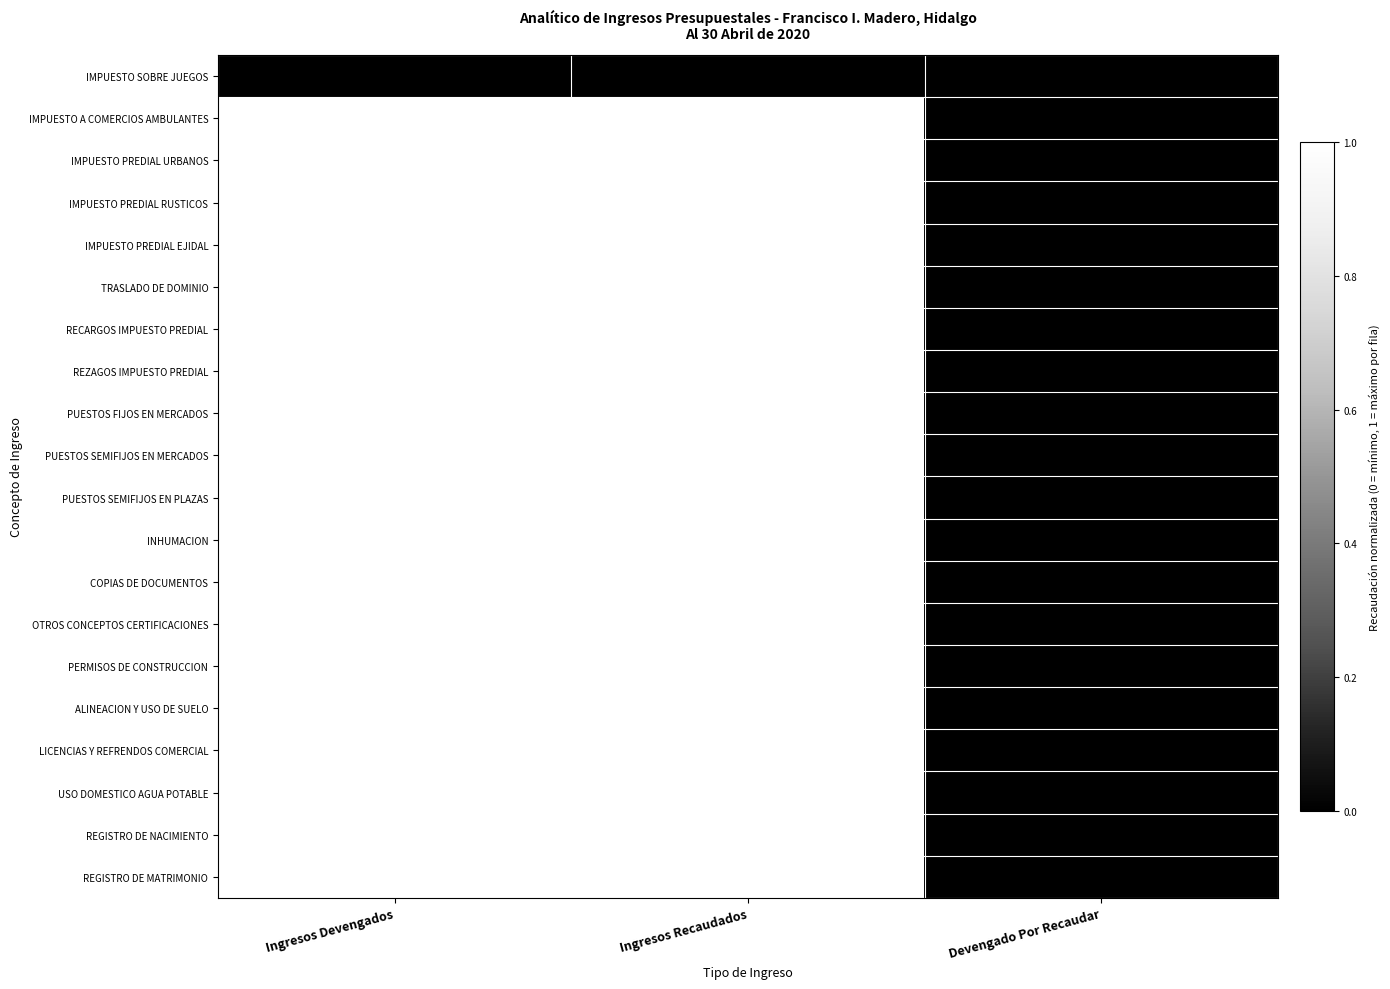

Which label corresponds to the smallest value in the chart?

Ingresos Devengados